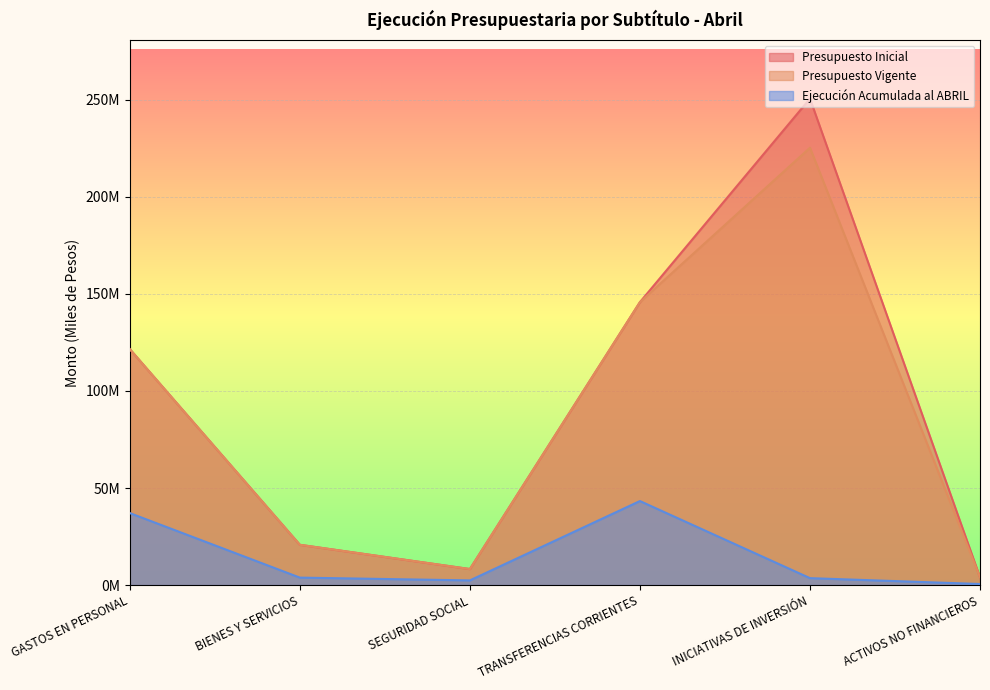

Reading left to right, what are all the values shown in this chart?

Presupuesto Inicial: GASTOS EN PERSONAL=121524723	BIENES Y SERVICIOS=20763193	SEGURIDAD SOCIAL=8271426	TRANSFERENCIAS CORRIENTES=145712705	INICIATIVAS DE INVERSIÓN=250527580	ACTIVOS NO FINANCIEROS=4025409
Presupuesto Vigente: GASTOS EN PERSONAL=121524723	BIENES Y SERVICIOS=20763193	SEGURIDAD SOCIAL=8271426	TRANSFERENCIAS CORRIENTES=145712705	INICIATIVAS DE INVERSIÓN=225230726	ACTIVOS NO FINANCIEROS=4025409
Ejecución Acumulada al ABRIL: GASTOS EN PERSONAL=37098187	BIENES Y SERVICIOS=3865218	SEGURIDAD SOCIAL=2432404	TRANSFERENCIAS CORRIENTES=43291318	INICIATIVAS DE INVERSIÓN=3592415	ACTIVOS NO FINANCIEROS=571482